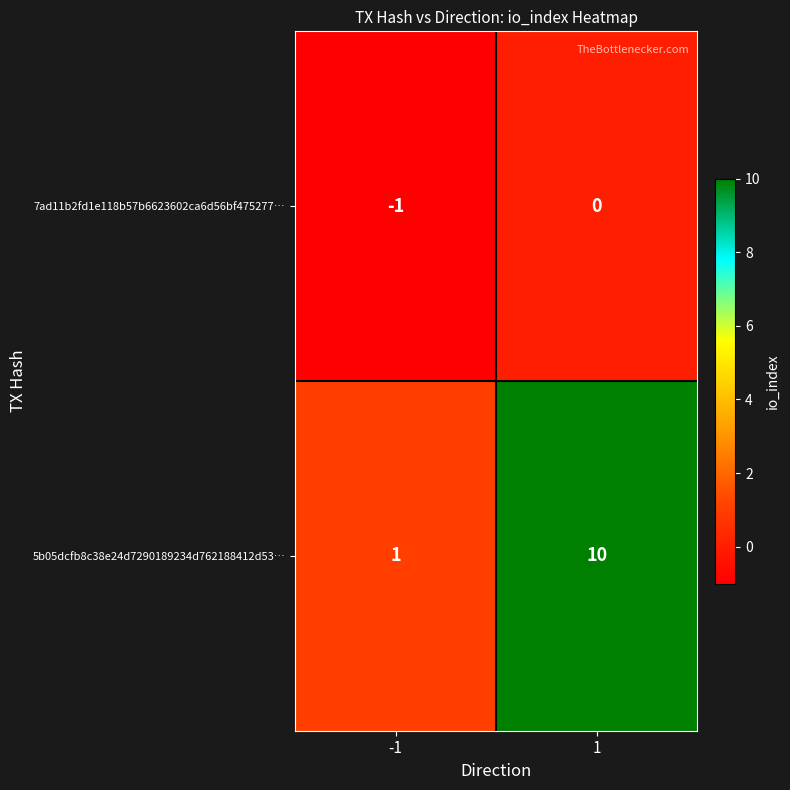

What is the maximum value shown in the chart?

10